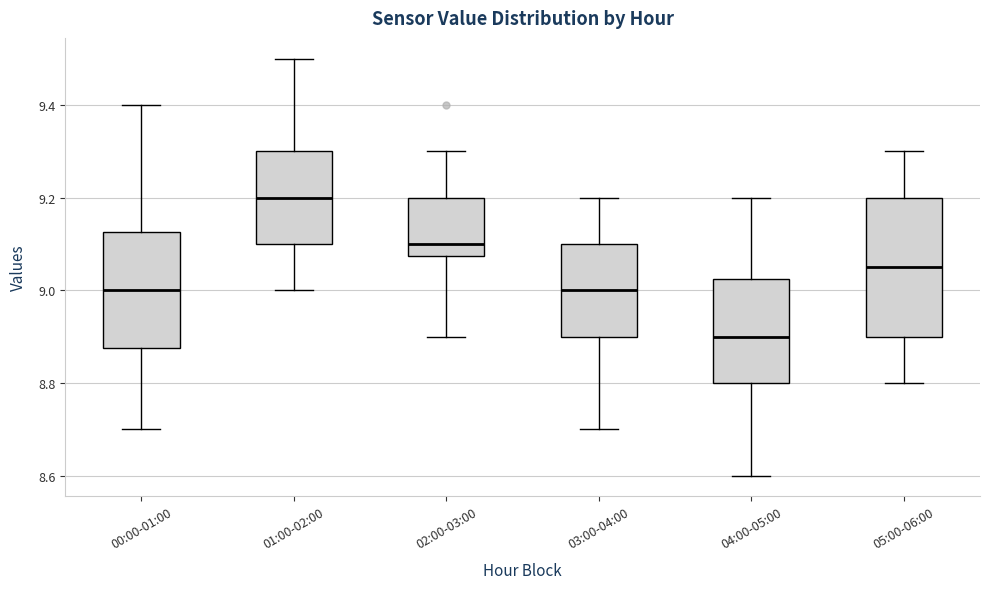

Which box is the tallest, from its lower edge to its upper edge?

05:00-06:00